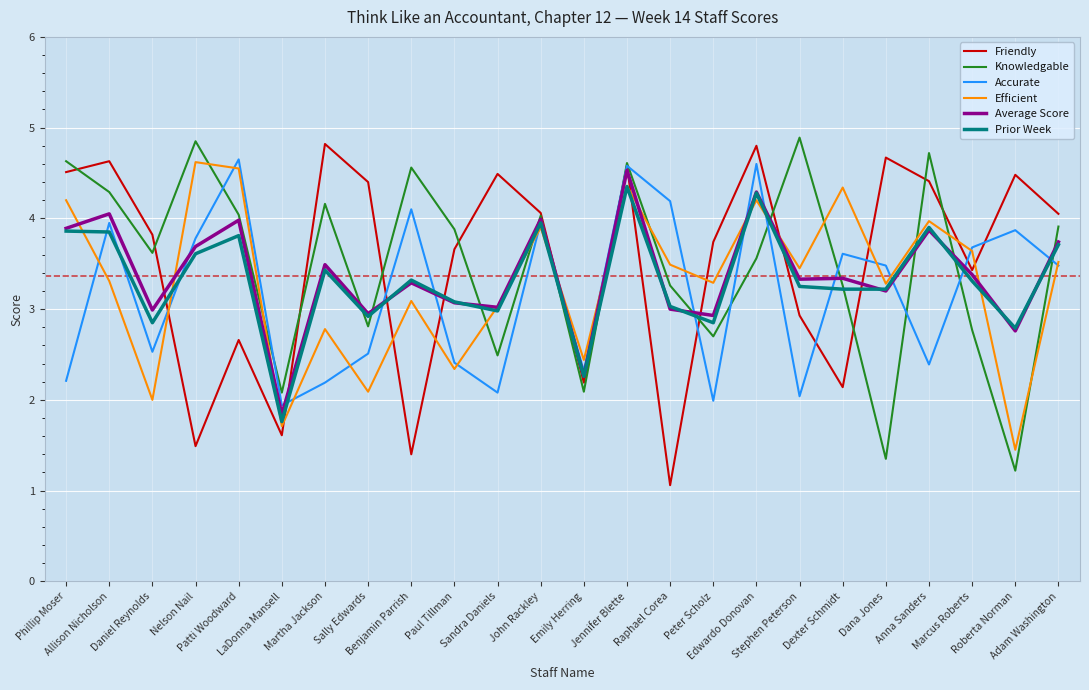

Where do Friendly and Prior Week first cross each other?

Daniel Reynolds and Nelson Nail